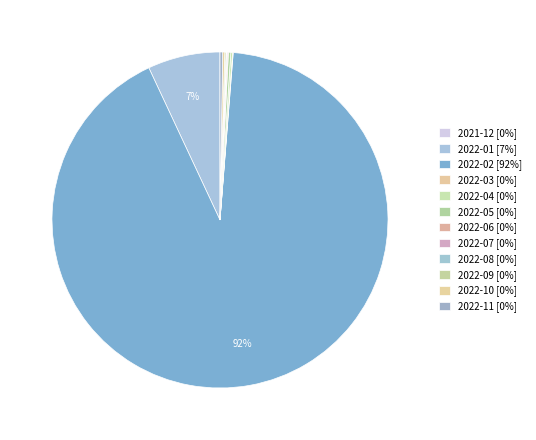

Does 2022-07 represent more than half of the total?

No